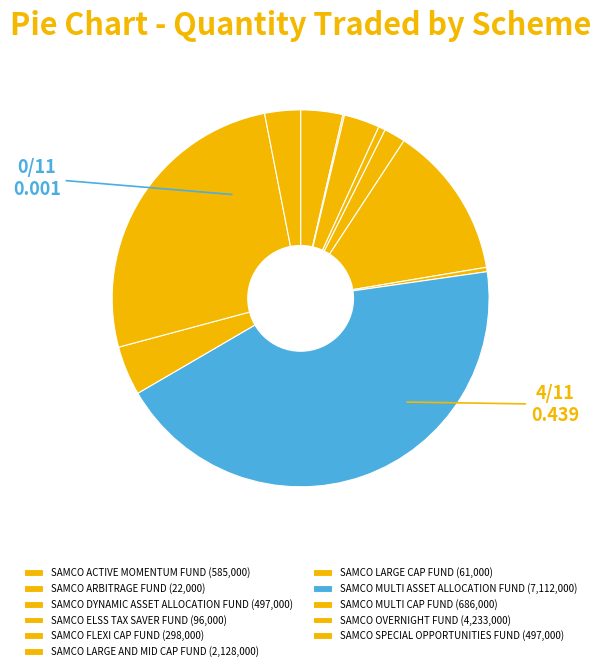

How many segments does this pie chart have?

11